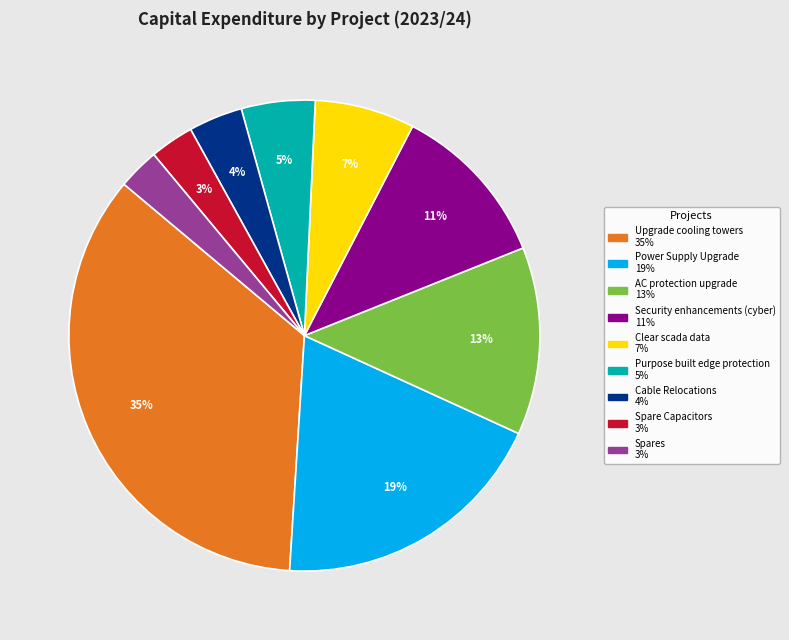

To the nearest percent, what is the average slice percentage?

11%